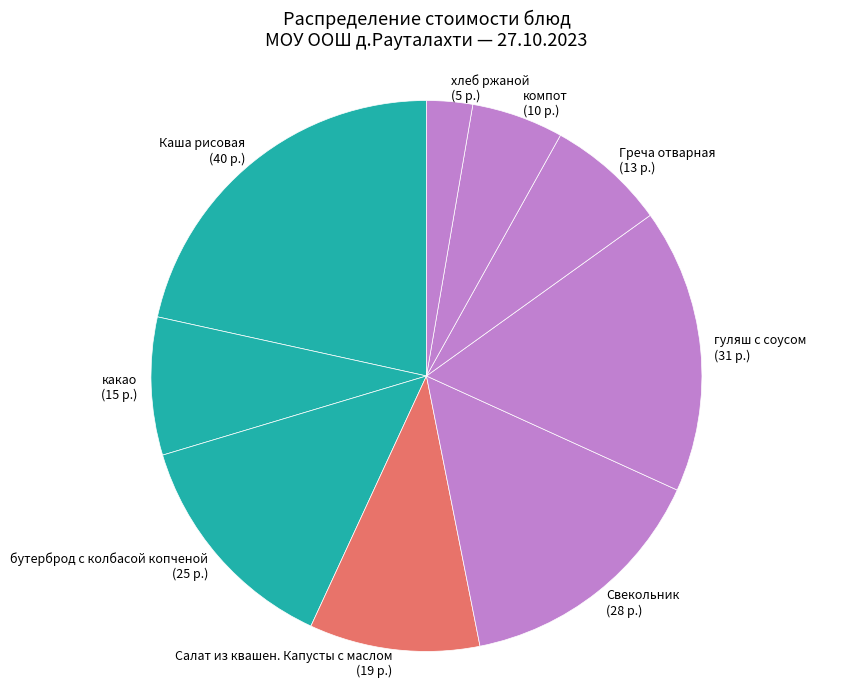

Rank the categories by value from lowest to highest.

хлеб ржаной, компот, Греча отварная, какао, Салат из квашен. Капусты с маслом, бутерброд с колбасой копченой, Свекольник, гуляш с соусом, Каша рисовая